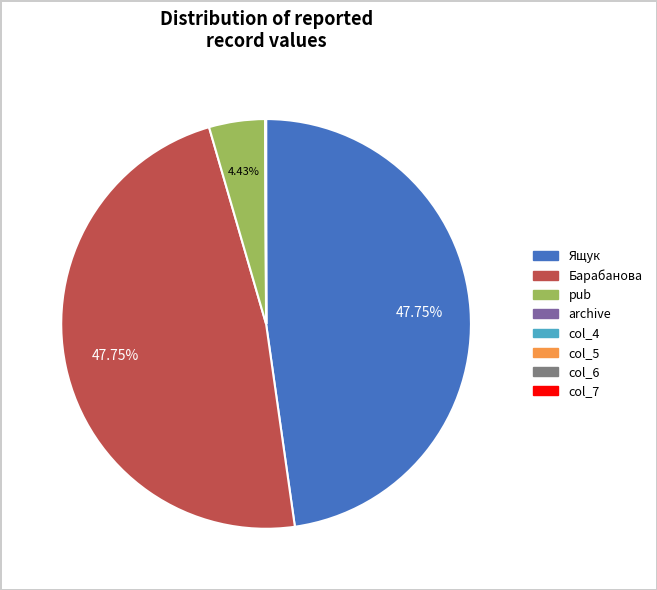

Does Ящук account for over 50% of the chart?

No